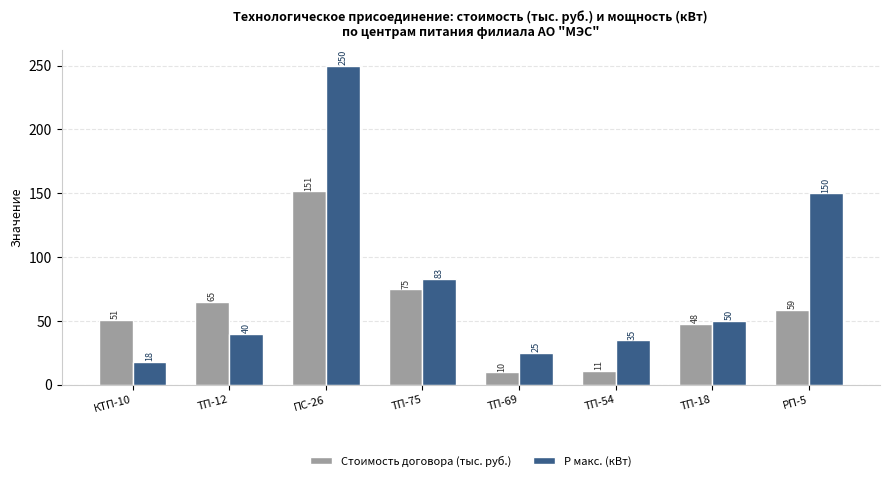

Which label corresponds to the largest value in the chart?

ПС-26